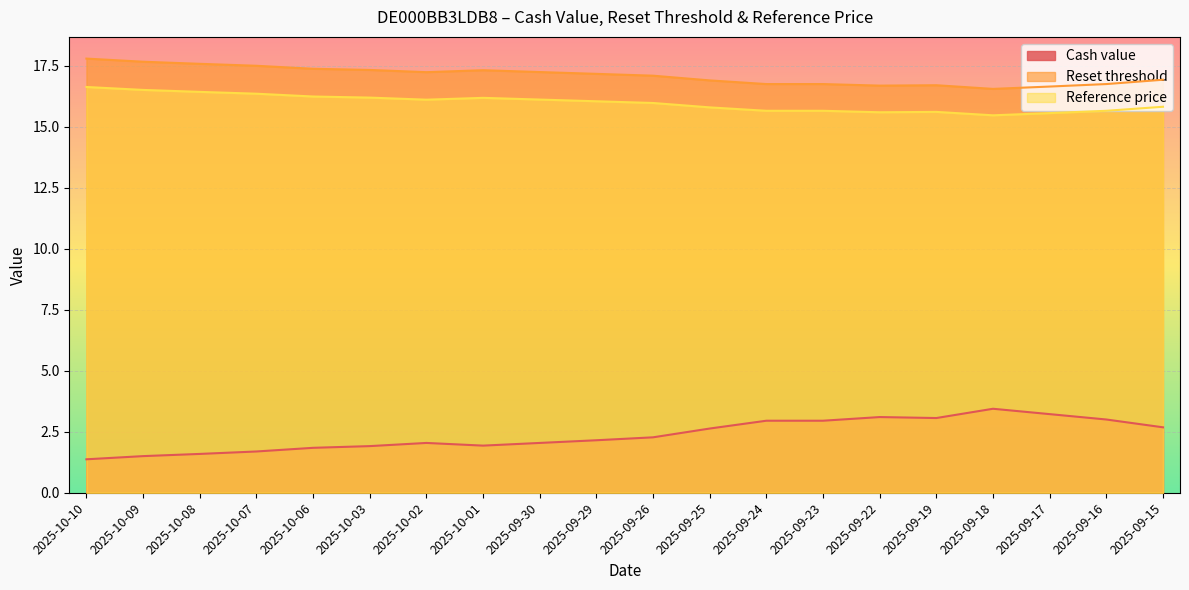

At which label does Reset threshold first exceed 17?

2025-10-10